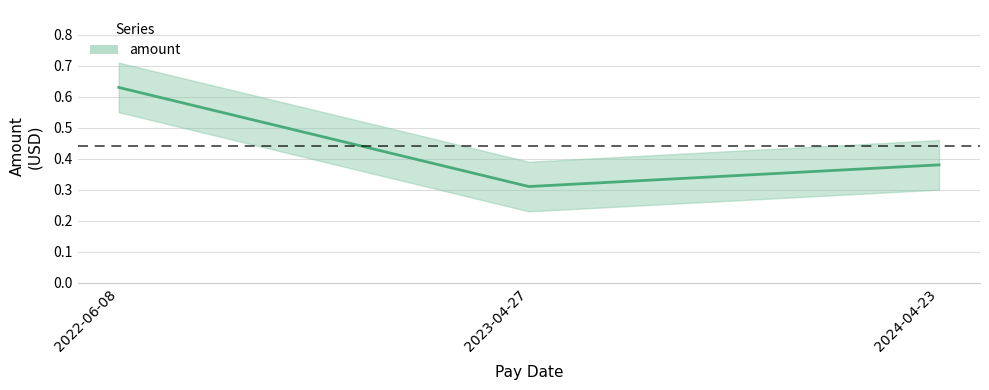

What position from the right is 2022-06-08?

3